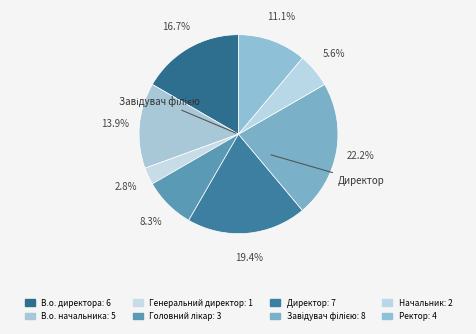

Does any single category account for the majority?

No